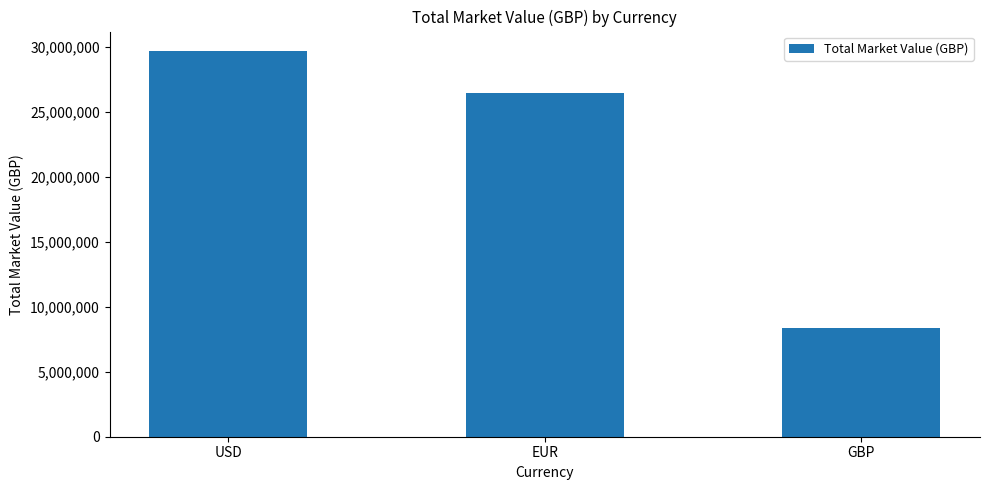

The value at GBP is 8338587.5. True or false?

True